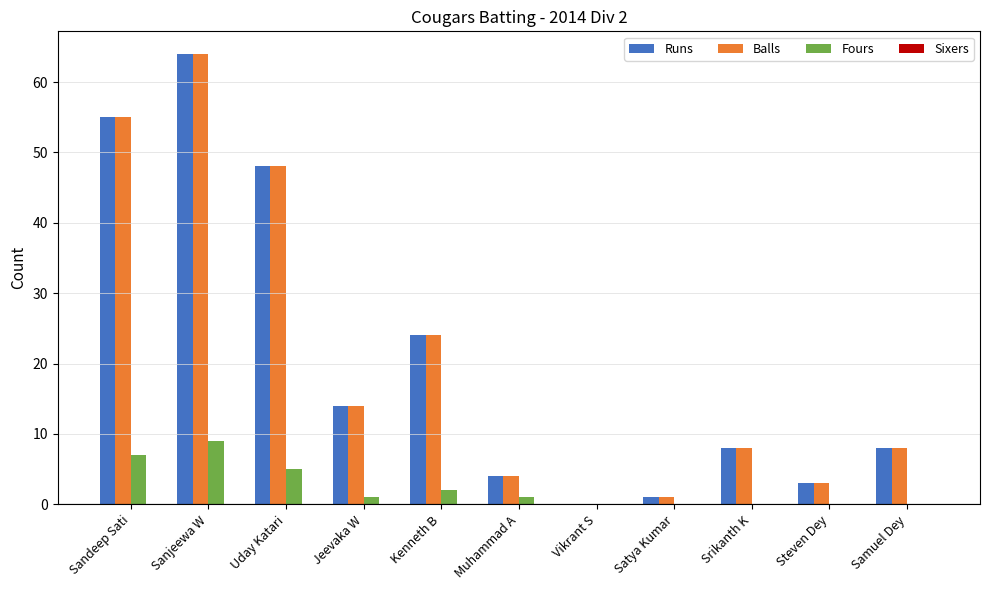

How many positive values does the Balls series have?

10